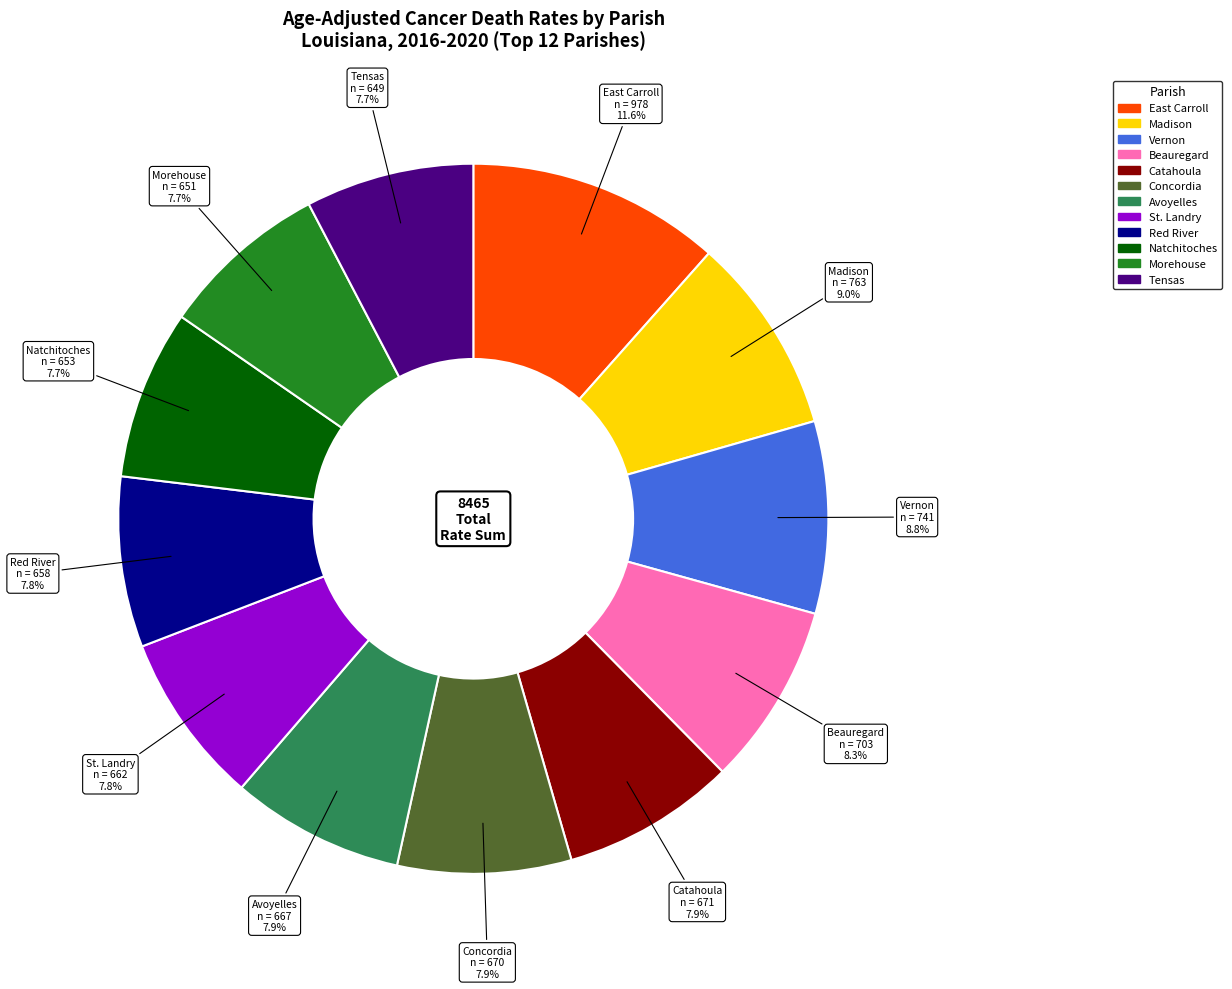

Does any single category account for the majority?

No